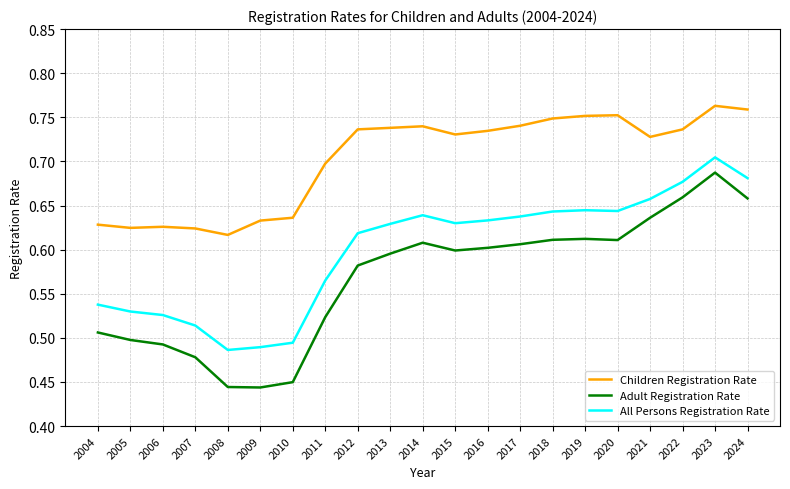

True or false: All Persons Registration Rate and Children Registration Rate cross at least once.

False